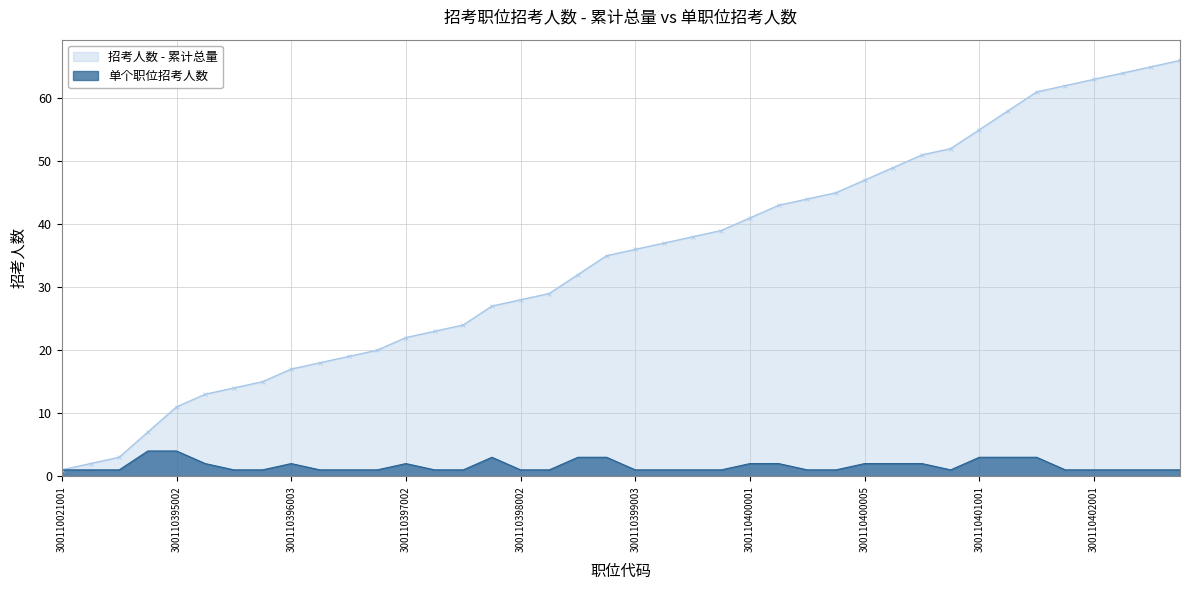

What is the sum of the values at 300110399003 and 300110396003?

3